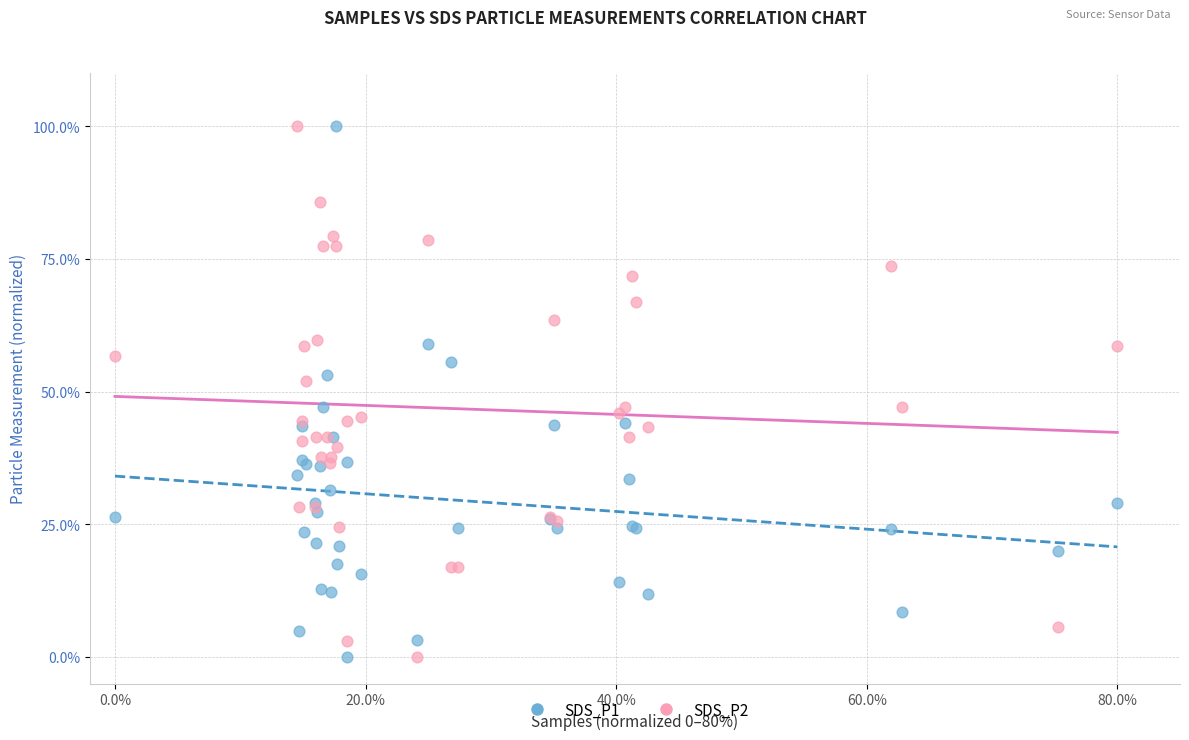

What is the X range (max minus min) for the scatter plot?

80.0